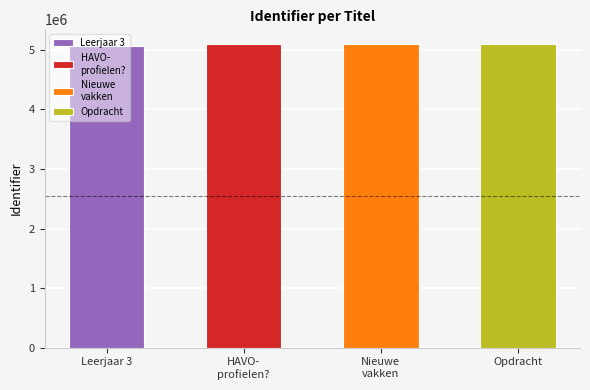

Are the bars horizontal?

No